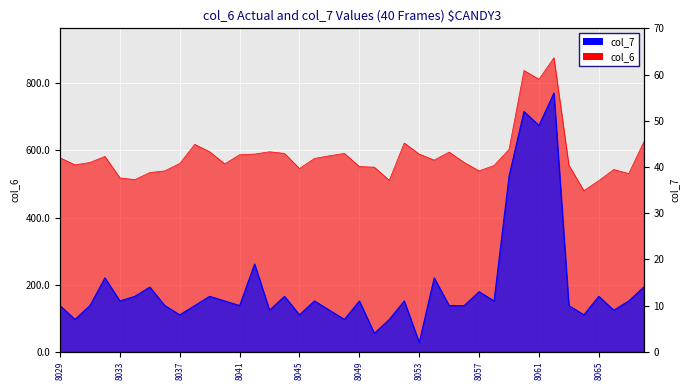

What is the sum of the col_7 values at 8031 and 8029?

20